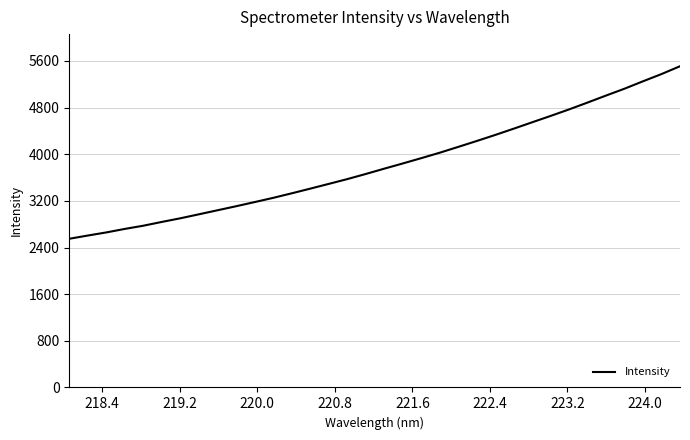

What is the smallest value displayed?

2550.5